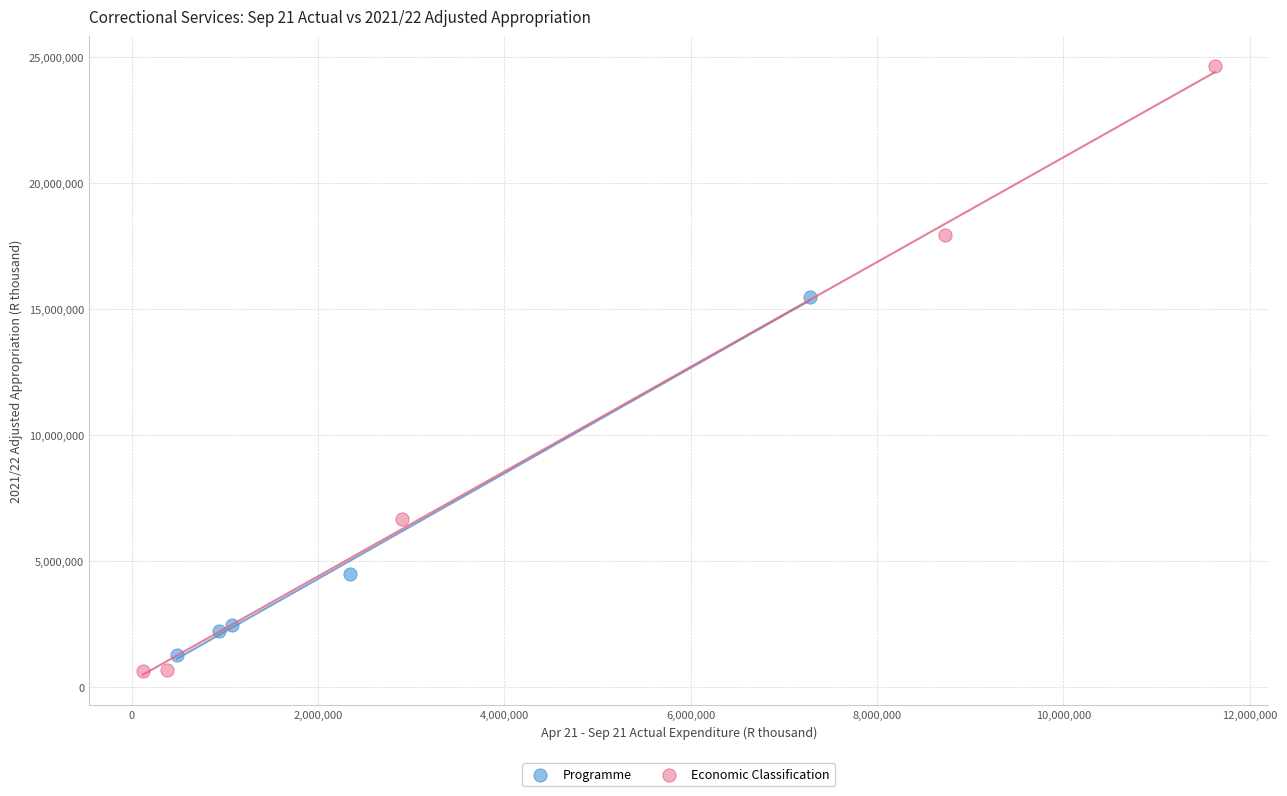

Which series has the largest Y range (max minus min)?

Economic Classification